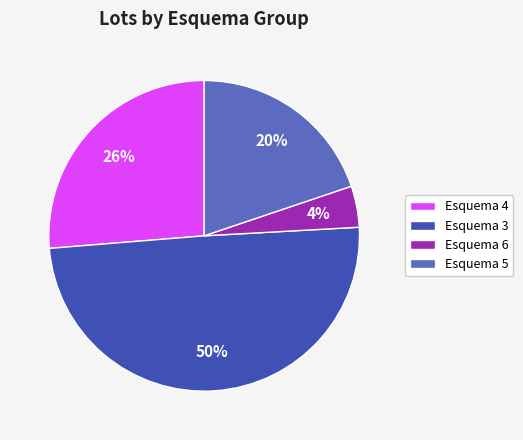

Combined, do Esquema 6 and Esquema 4 account for over 50%?

No